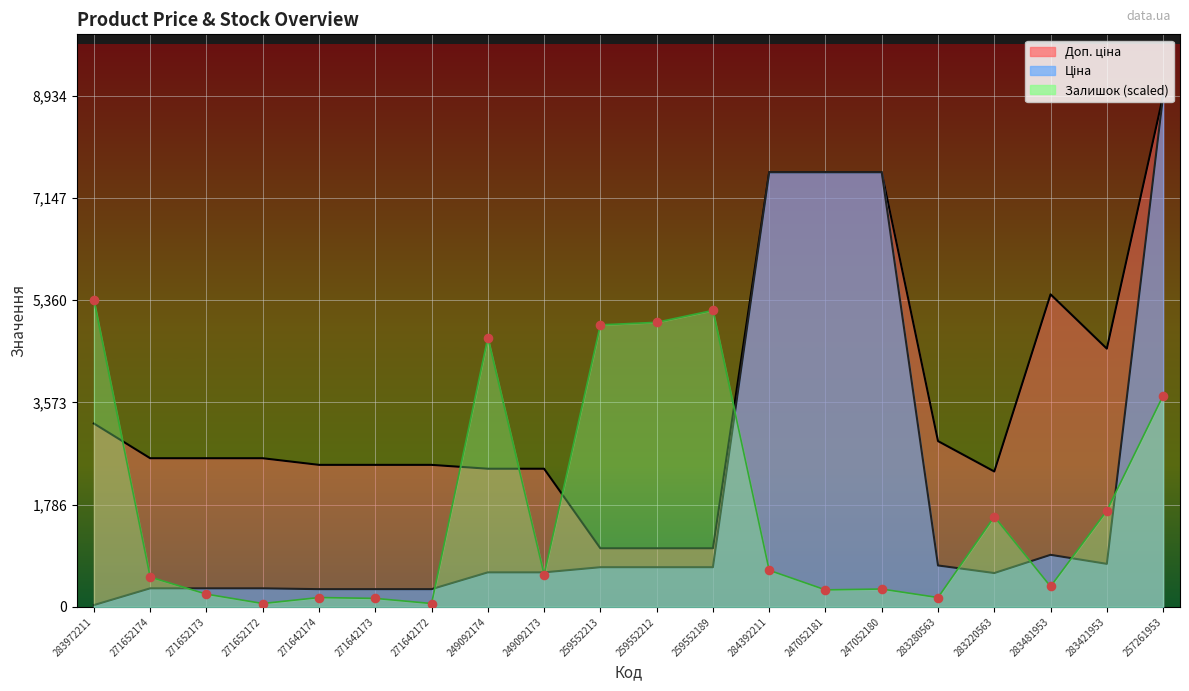

Is the value of Залишок at 247052180 greater than the value of Доп. ціна at 283421953?

No